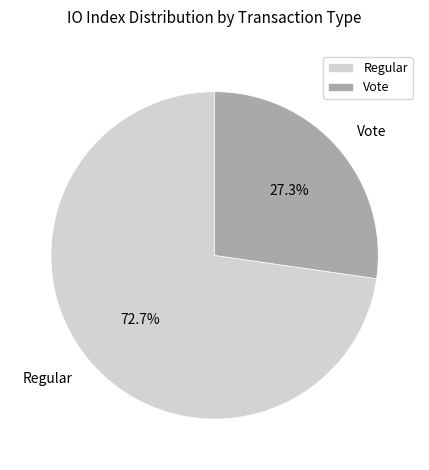

Which category accounts for the majority?

Regular